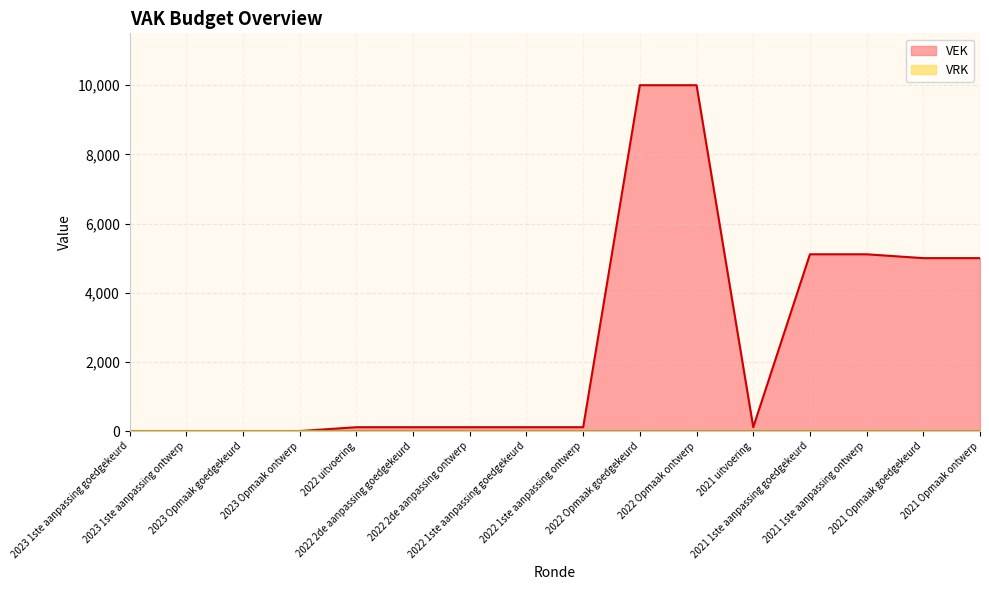

At which category does the data reach its first local valley?

2021 uitvoering